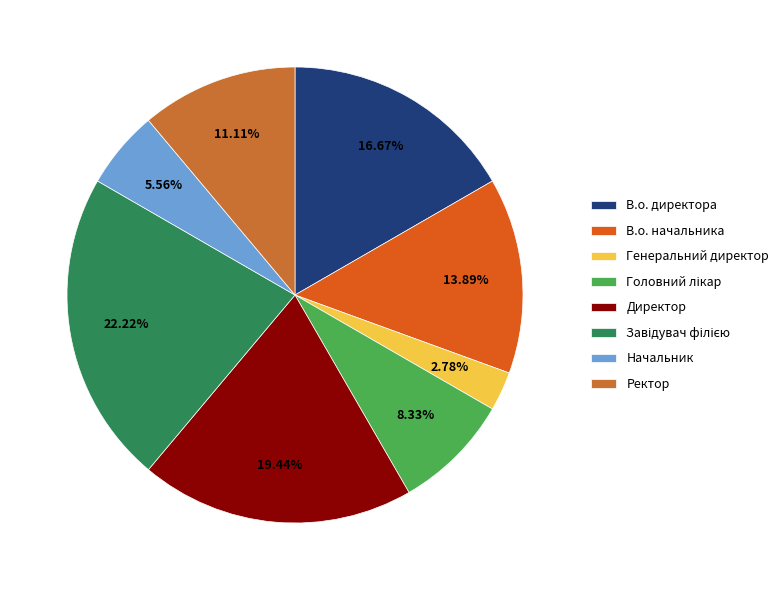

To the nearest percent, what is the average slice percentage?

12%